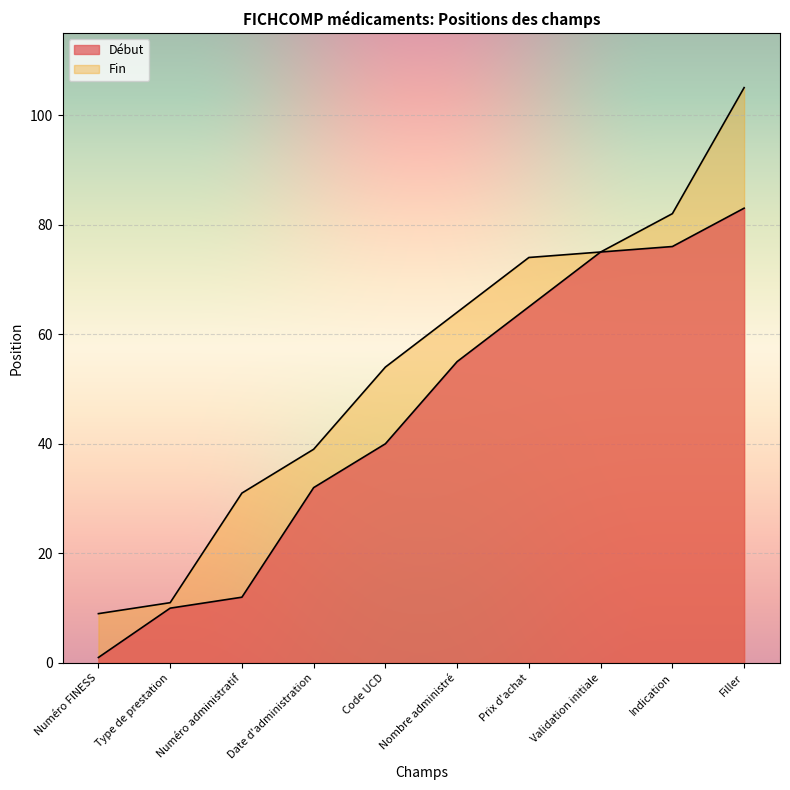

Which series has the largest range (max minus min)?

Fin